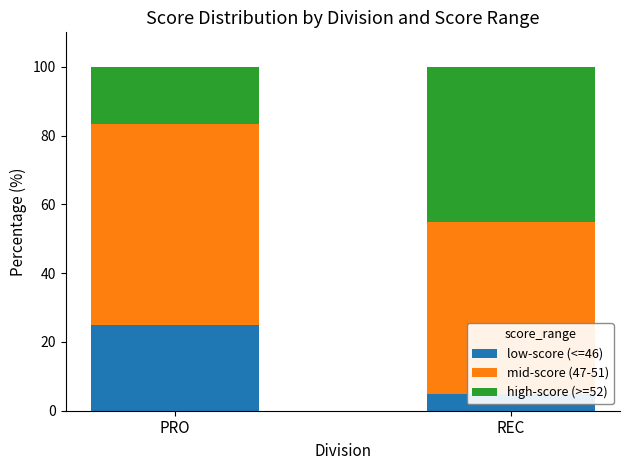

The value of high-score (>=52) at REC is 45.0. True or false?

True